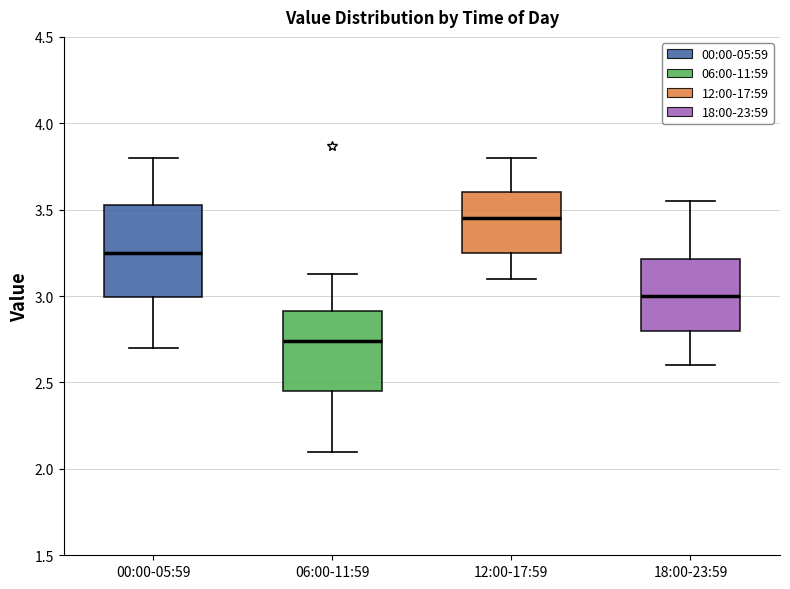

Where is the upper edge of the box for 06:00-11:59 on the y-axis? The values are not printed on the chart, so give them approximately, as read against the axis.

2.90